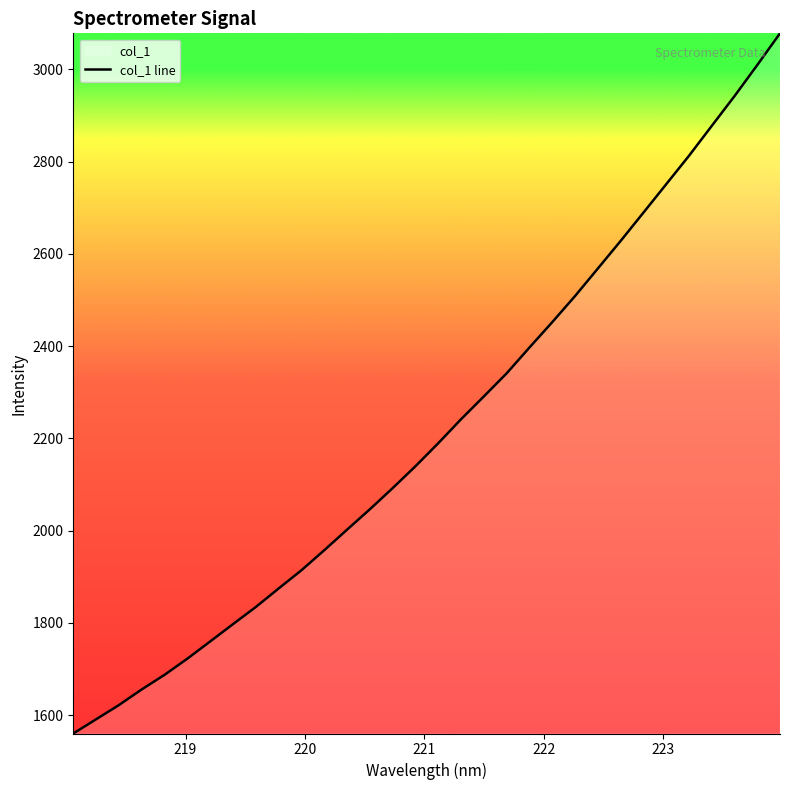

How many values are below 2189?

16